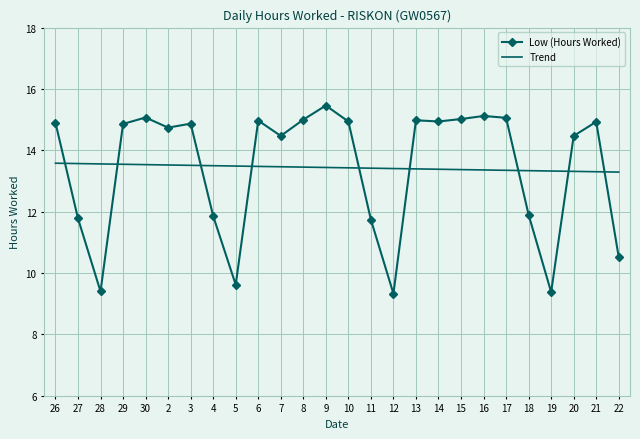

Between 11 and 22, which series saw the biggest shift?

Low (Hours Worked)